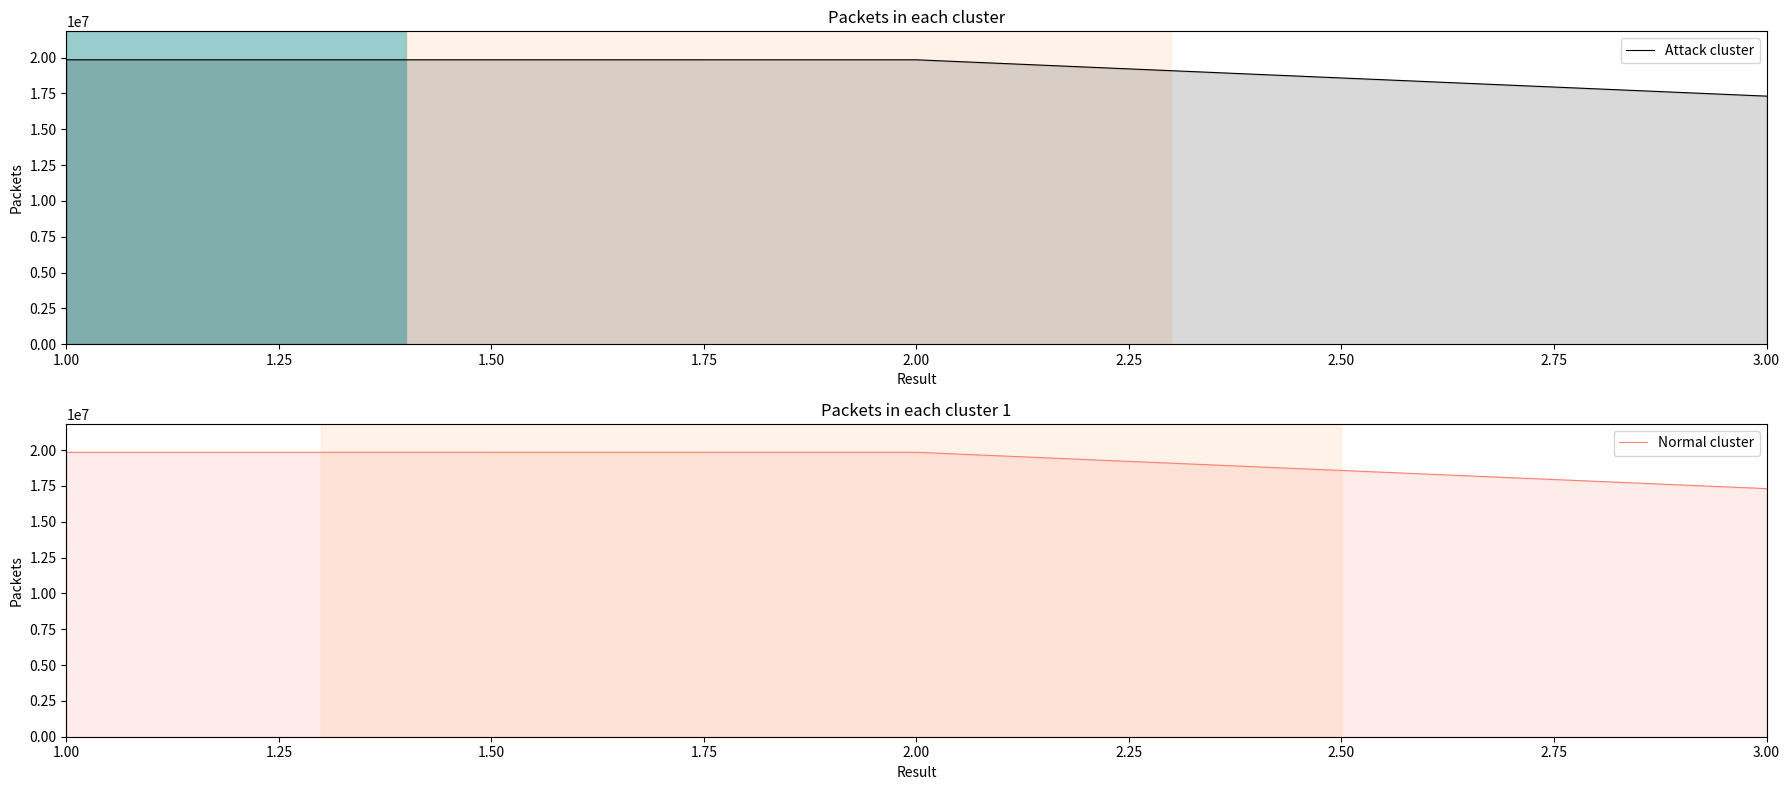

At how many categories does at least one series exceed 17382390?

2